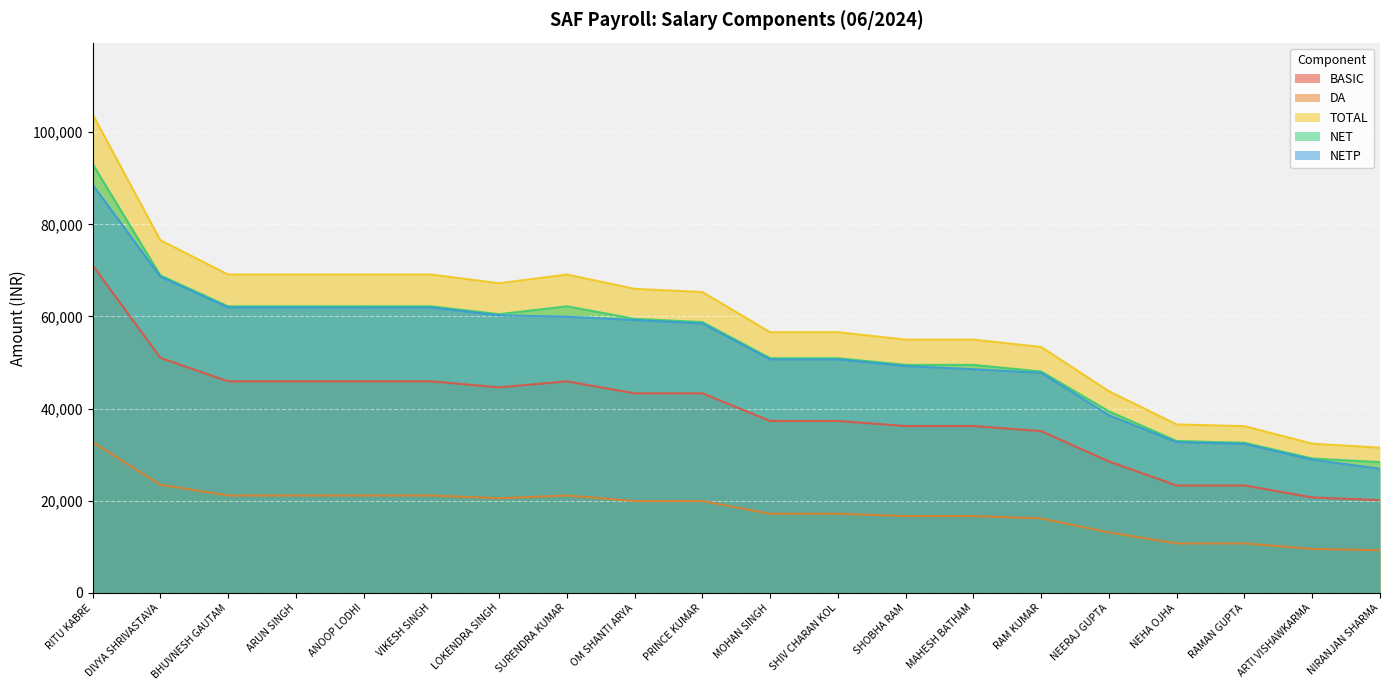

At which label does DA reach its minimum?

NIRANJAN SHARMA